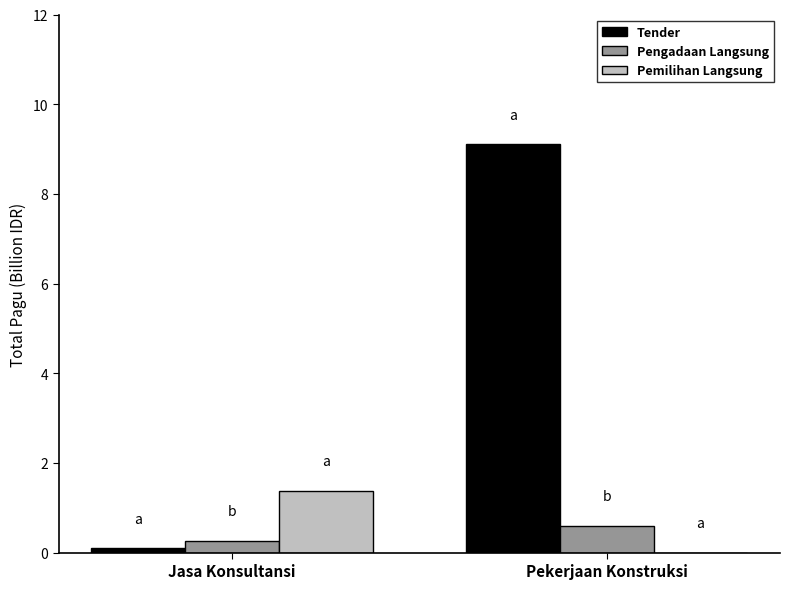

Count the number of categories in the chart.

2